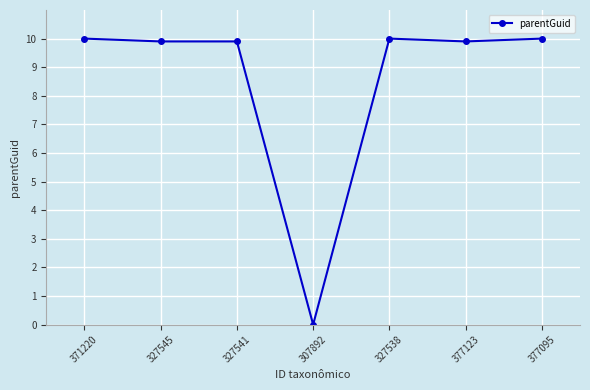

Reading left to right, list all the values displayed in this chart.

10.0	9.9	9.9	0.0	10.0	9.9	10.0